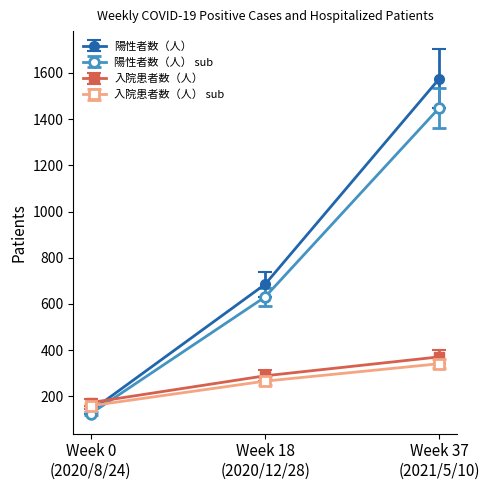

Which series has the largest range (max minus min)?

陽性者数（人）